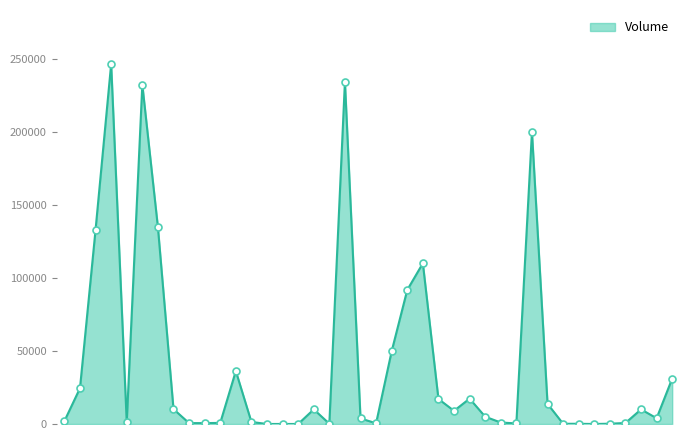

What is the maximum value shown in the chart?

246415